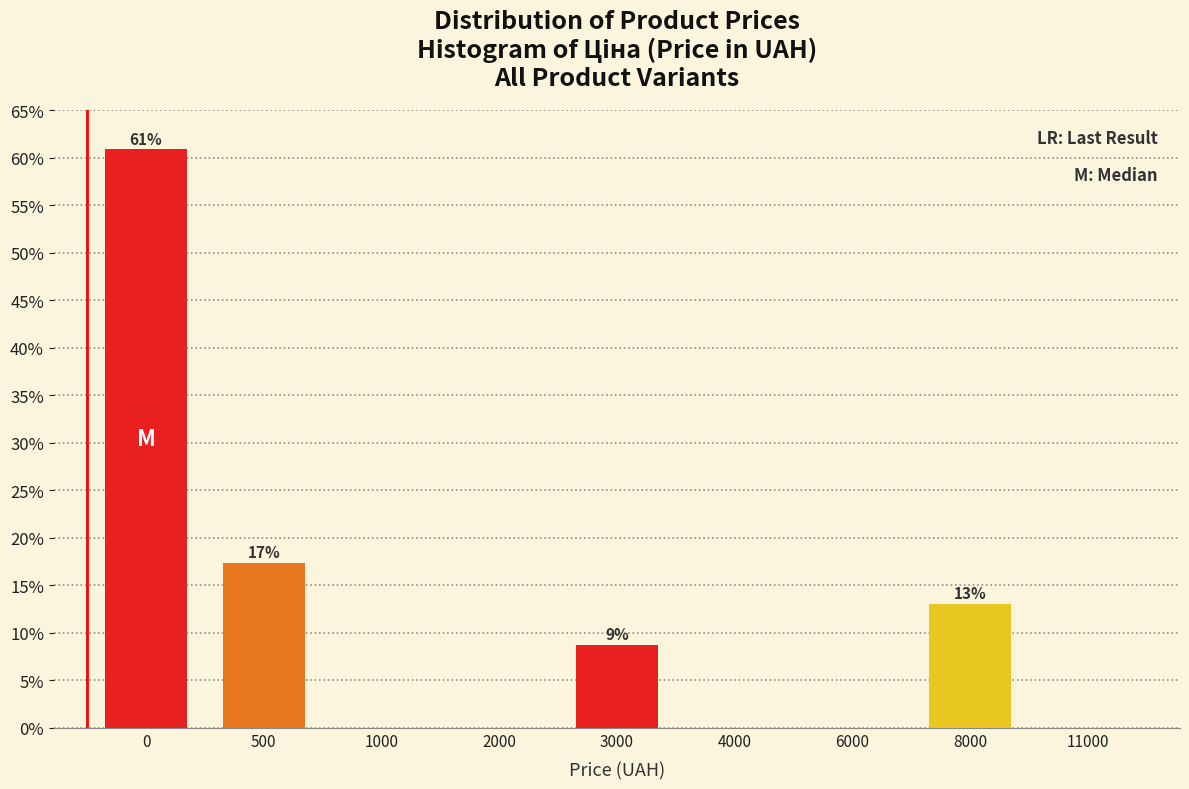

Reading left to right, list all the values displayed in this chart.

0=60.9	500=17.4	1000=0.0	2000=0.0	3000=8.7	4000=0.0	6000=0.0	8000=13.0	11000=0.0